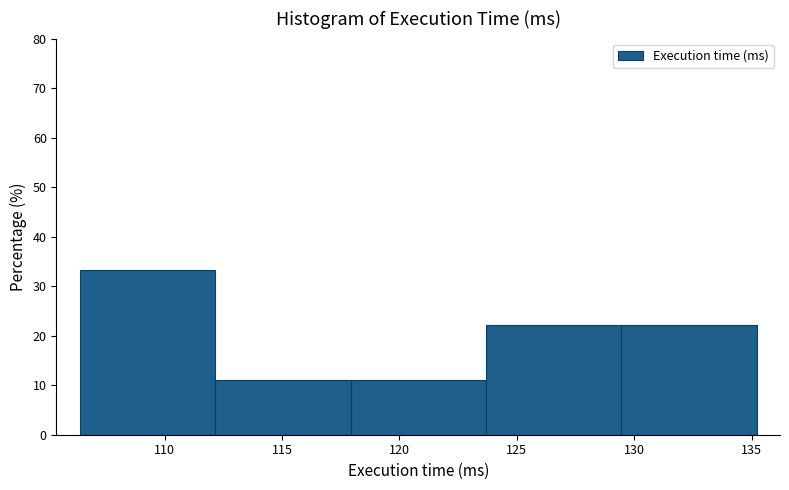

Reading left to right, transcribe this chart: for each bar, give the range it covers on the x-axis and its height. Neither the bar edges nor the heights are printed on the chart, so give them approximately, as read against the axes.

106.5 to 112.0: 33
112.0 to 118.0: 11
118.0 to 123.5: 11
123.5 to 129.5: 22
129.5 to 135.0: 22